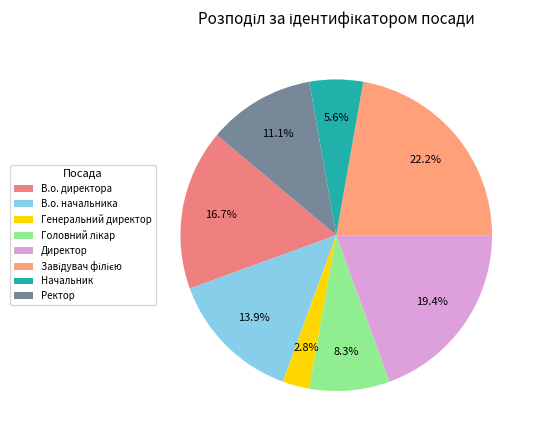

Which category has the biggest portion of the pie?

Завідувач філією